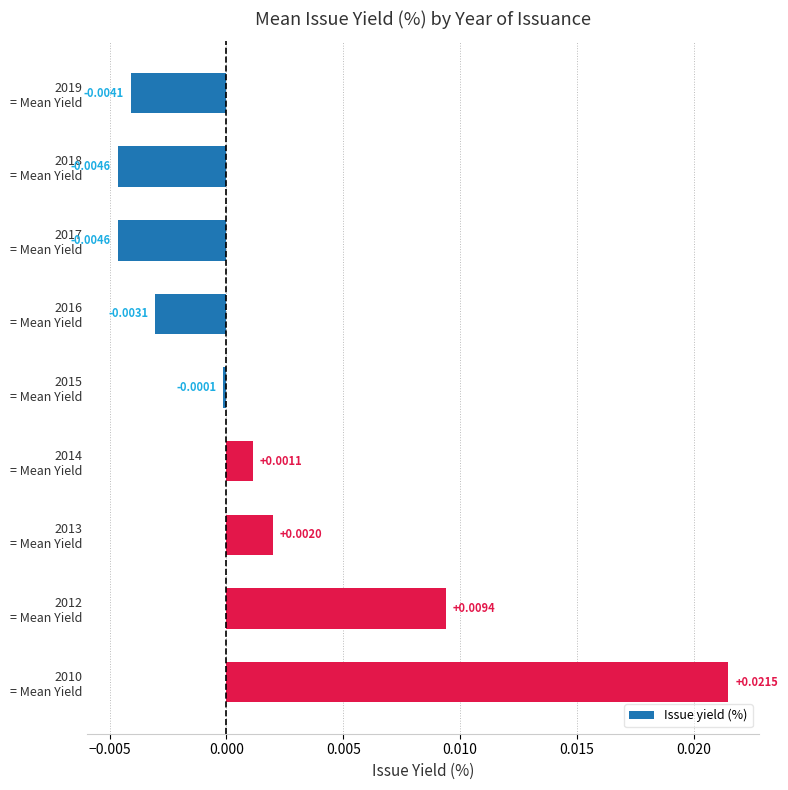

How many categories are shown in the chart?

9